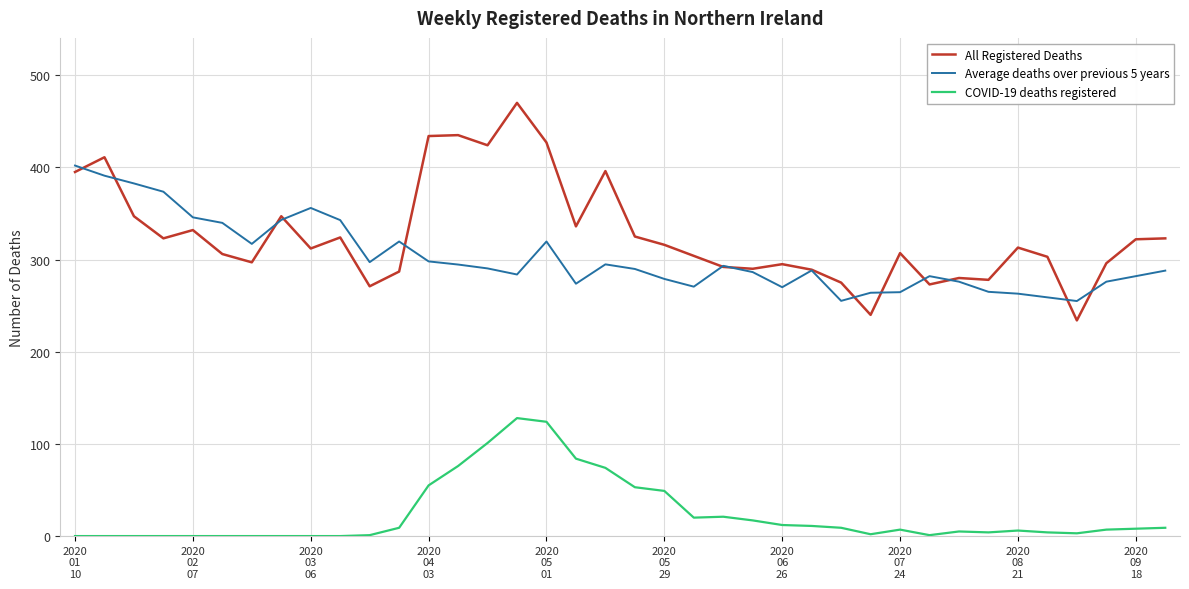

What is the minimum value for All Registered Deaths?

234.0